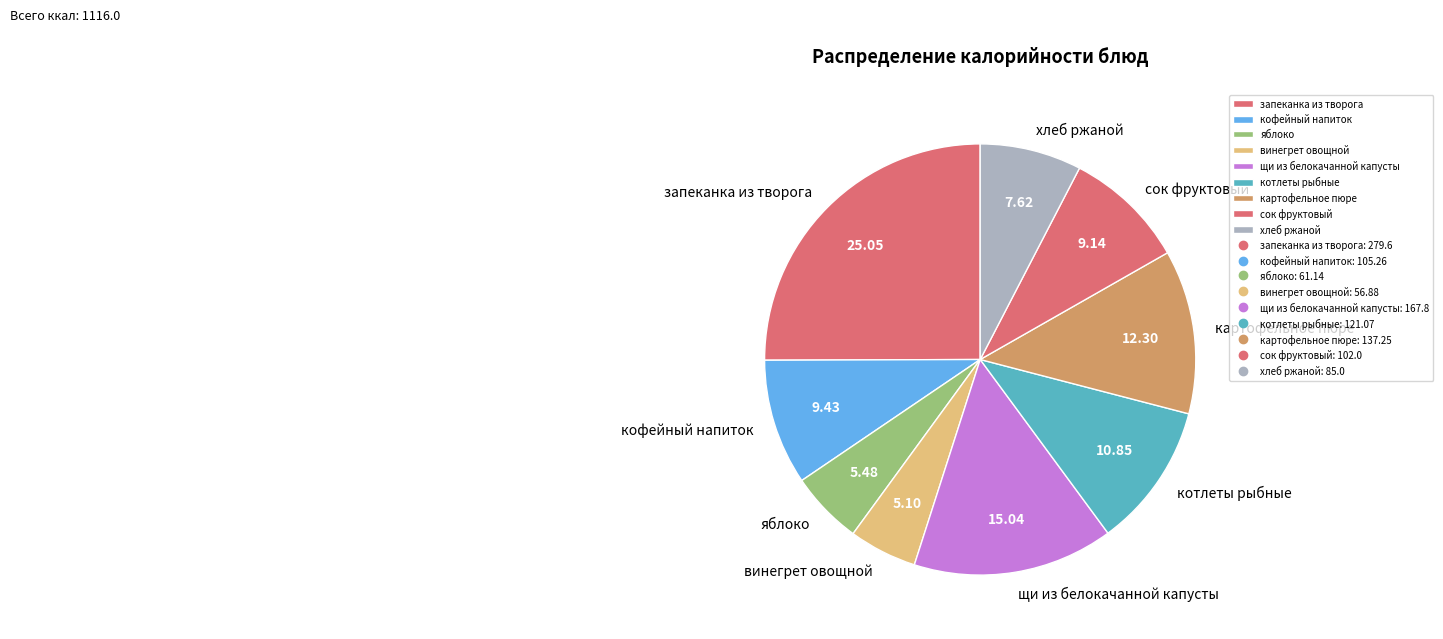

Which category has the biggest portion of the pie?

запеканка из творога